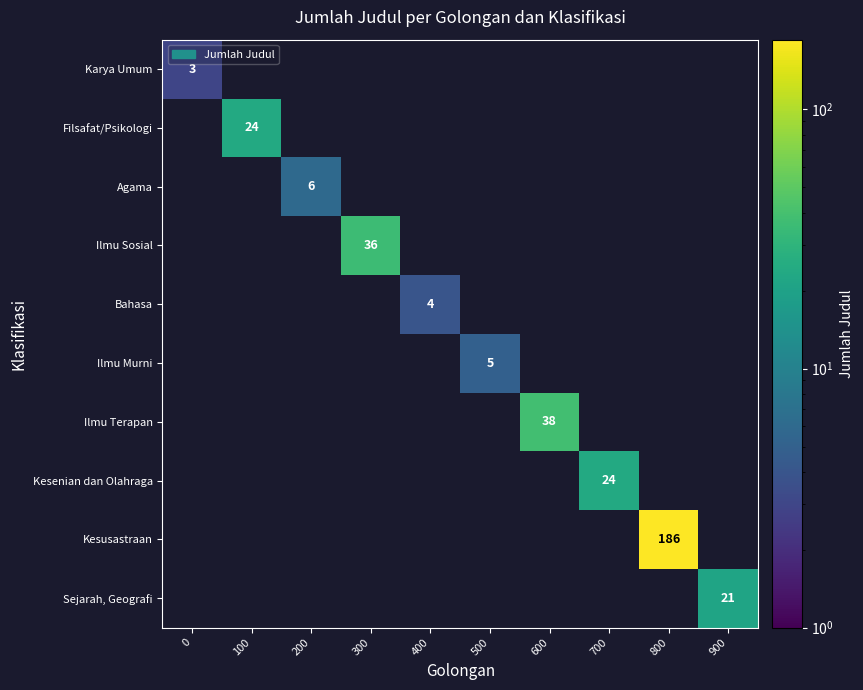

The Karya Umum series shows 2 at 0. True or false?

False